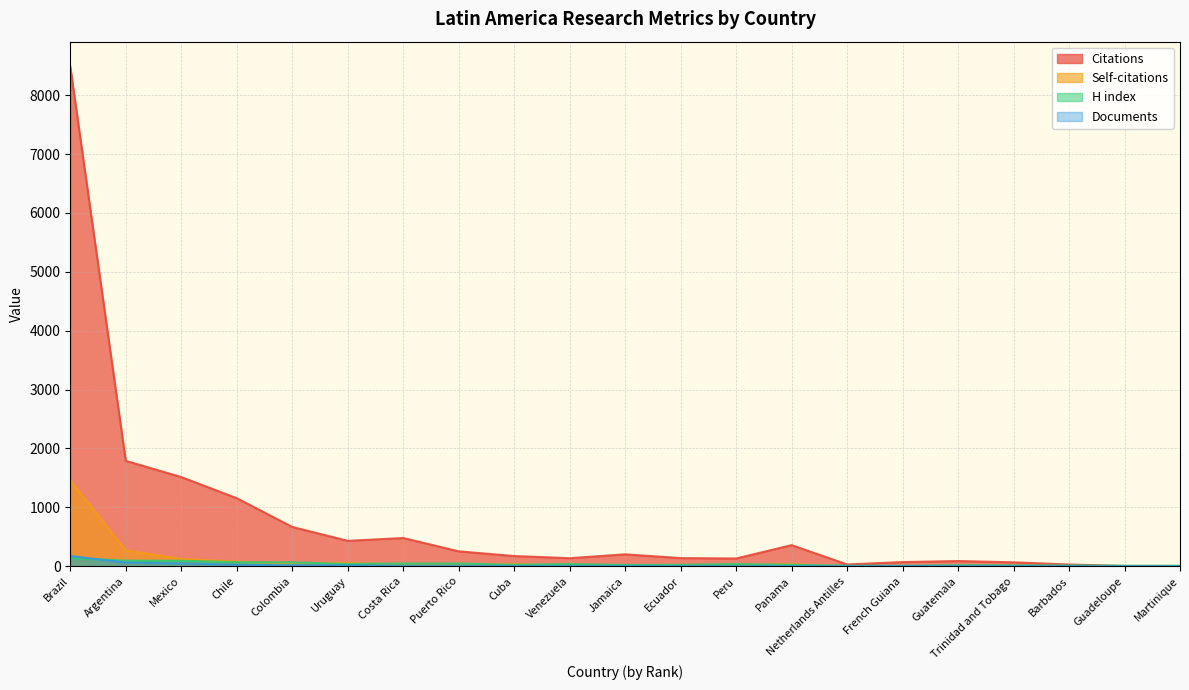

What is the minimum value for H index?

9